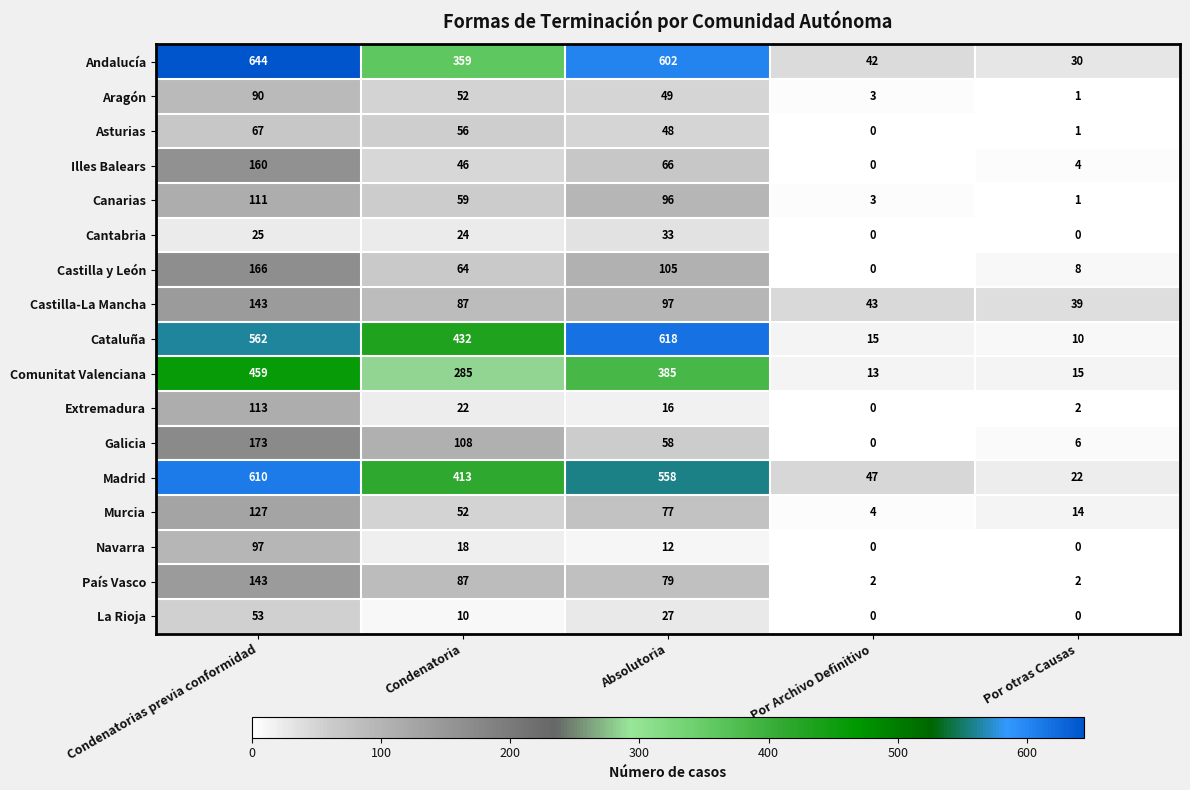

Which series has the largest range (max minus min)?

Andalucía